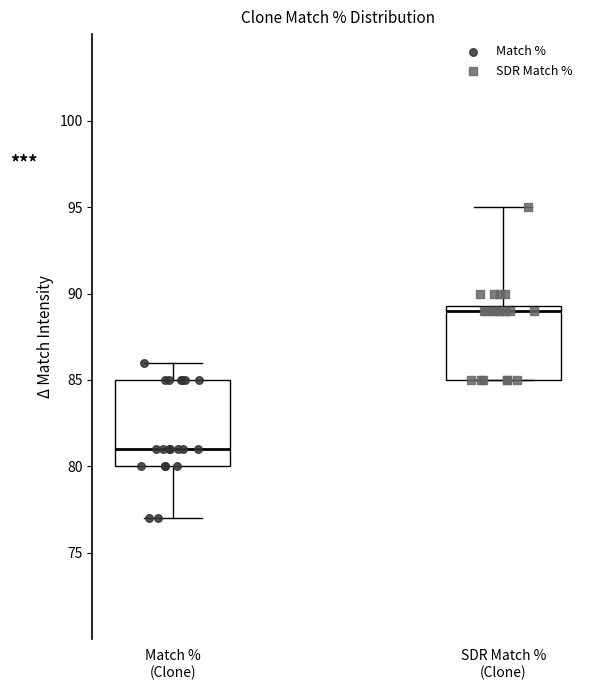

Reading left to right, transcribe this box plot: for each box, give where its median line is, the range the box spans, and where its two whiskers end, as read against the y-axis. The values are not printed on the chart, so give them approximately, as read against the axis.

Match % (Clone): median 81.0, box 80.0 to 85.0, whiskers 77.0 to 86.0
SDR Match % (Clone): median 89.0, box 85.0 to 89.5, whiskers 85.0 to 95.0